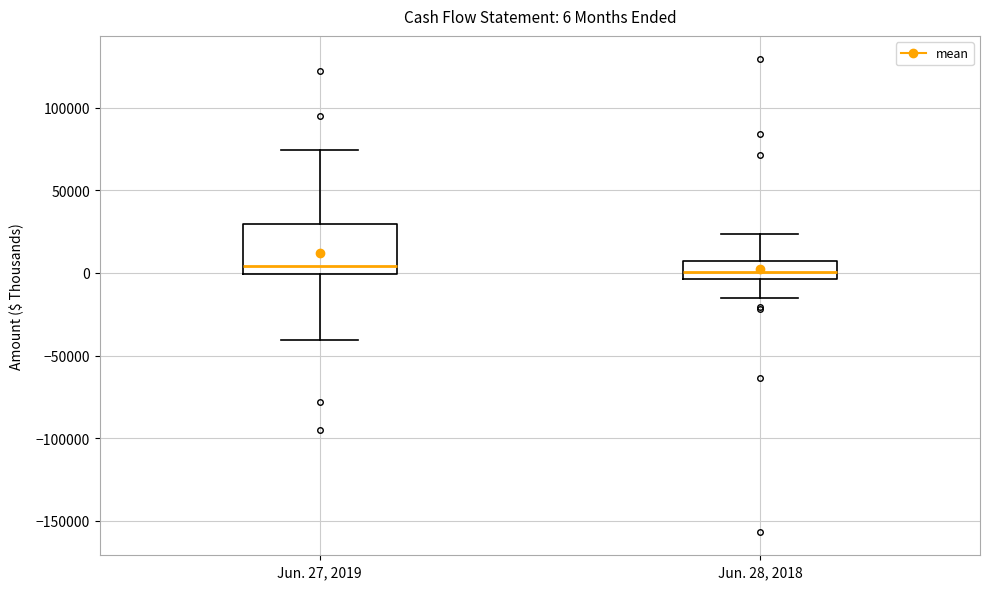

Comparing the boxes themselves (not the whiskers), which one is the tallest?

Jun. 27, 2019